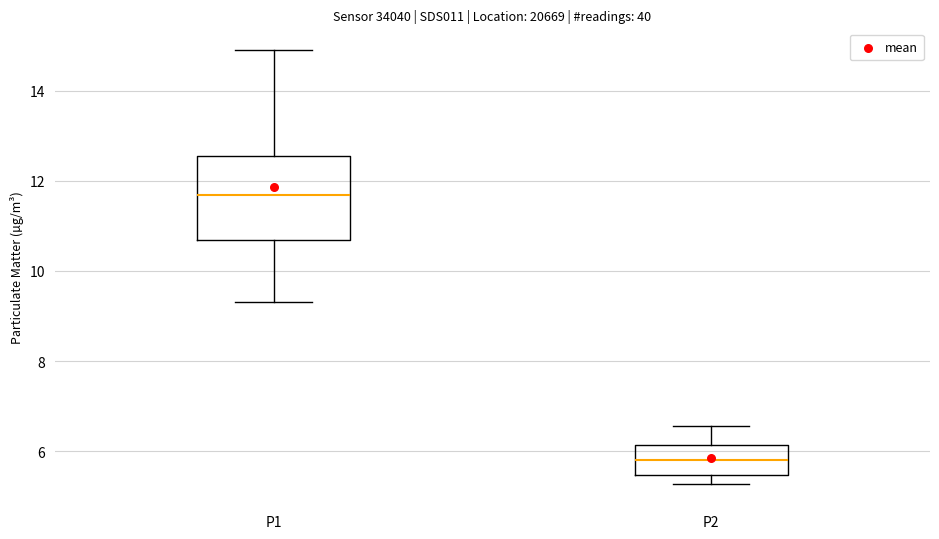

Reading left to right, transcribe this box plot: for each box, give where its median line is, the range the box spans, and where its two whiskers end, as read against the y-axis. The values are not printed on the chart, so give them approximately, as read against the axis.

P1: median 11.6, box 10.6 to 12.6, whiskers 9.4 to 15.0
P2: median 5.8, box 5.4 to 6.2, whiskers 5.2 to 6.6